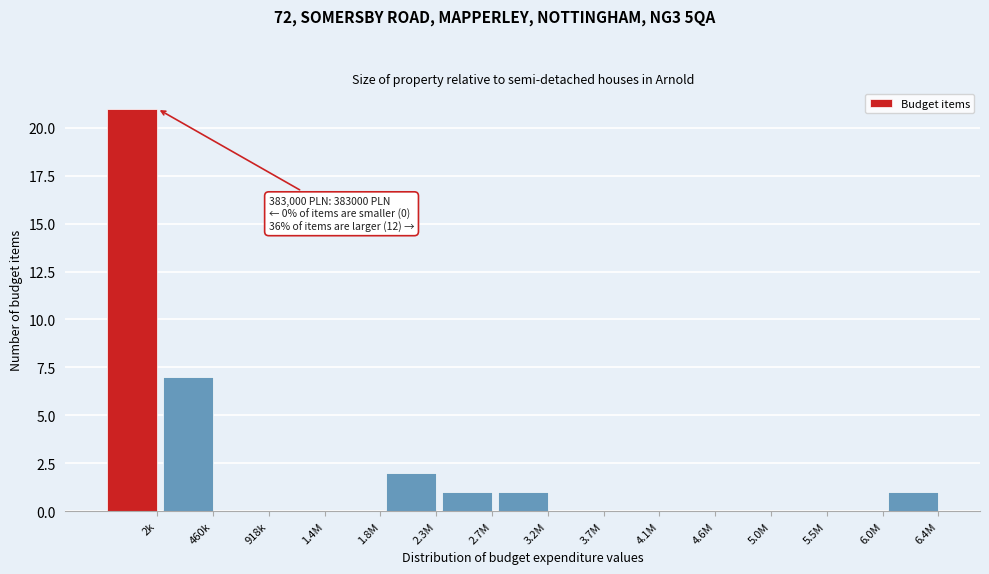

Reading right to left, transcribe all the data shown in this chart.

6.4M=1	6.0M=0	5.5M=0	5.0M=0	4.6M=0	4.1M=0	3.7M=0	3.2M=1	2.7M=1	2.3M=2	1.8M=0	1.4M=0	918k=0	460k=7	2k=21